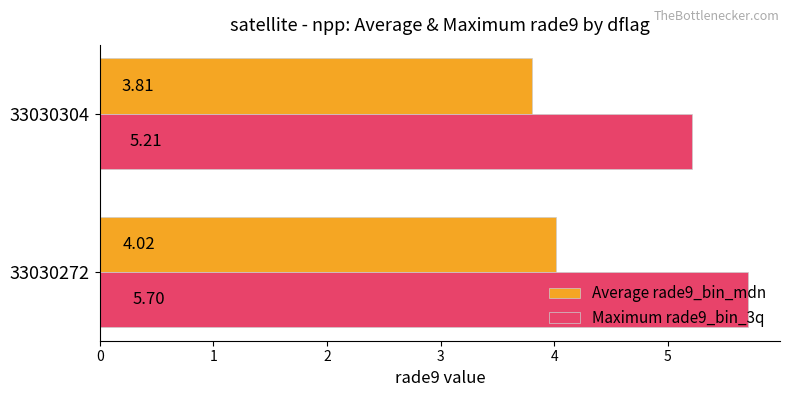

What is the total value across all series at 33030272?

9.7